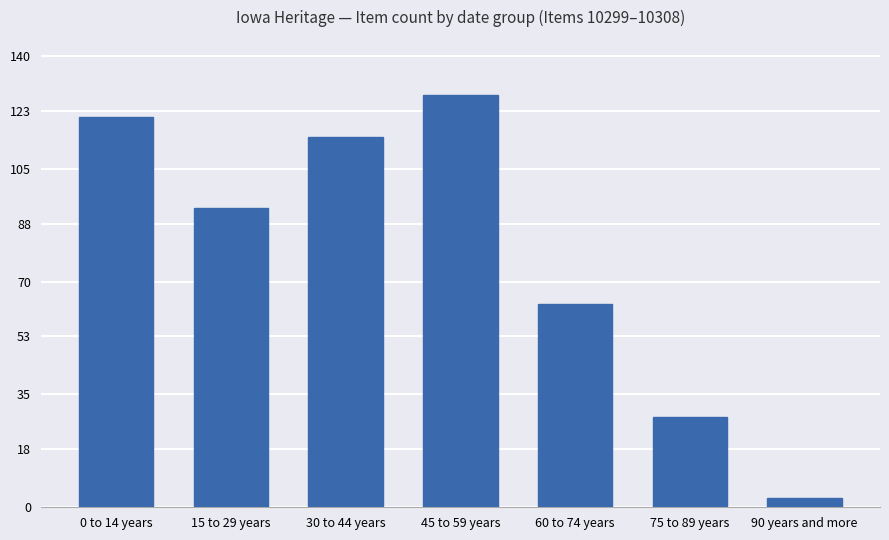

What is the smallest value displayed?

3